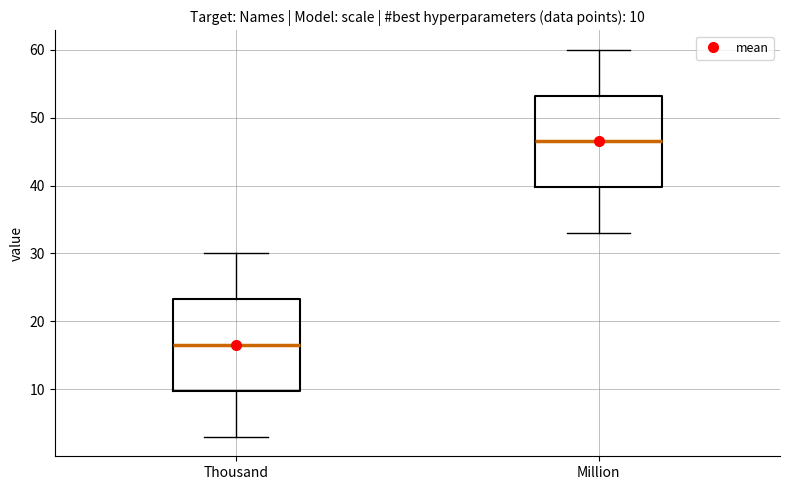

Which box's median line is the highest?

Million